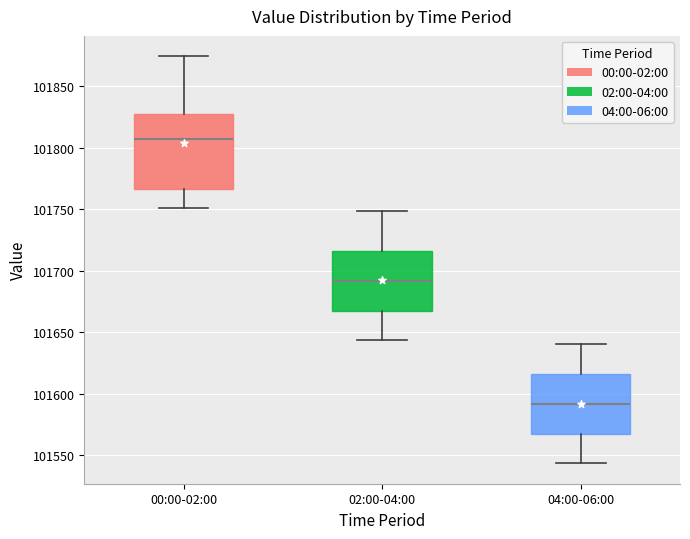

Reading left to right, read every box against the y-axis: the position of its median line, the range the box covers, and the ends of its whiskers. The values are not printed on the chart, so give them approximately, as read against the axis.

00:00-02:00: median 101805, box 101765 to 101825, whiskers 101750 to 101875
02:00-04:00: median 101690, box 101670 to 101715, whiskers 101645 to 101750
04:00-06:00: median 101590, box 101570 to 101615, whiskers 101545 to 101640